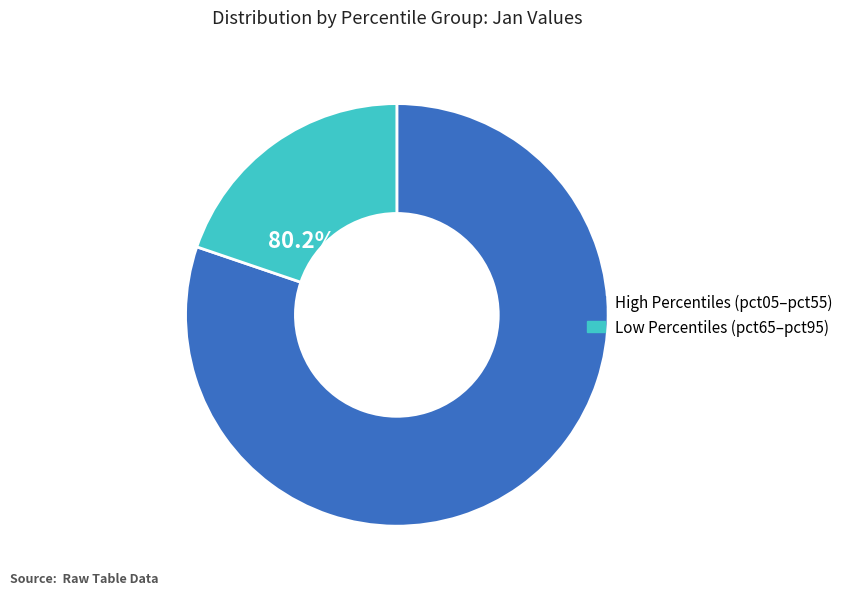

Does pct45 account for over 50% of the chart?

No